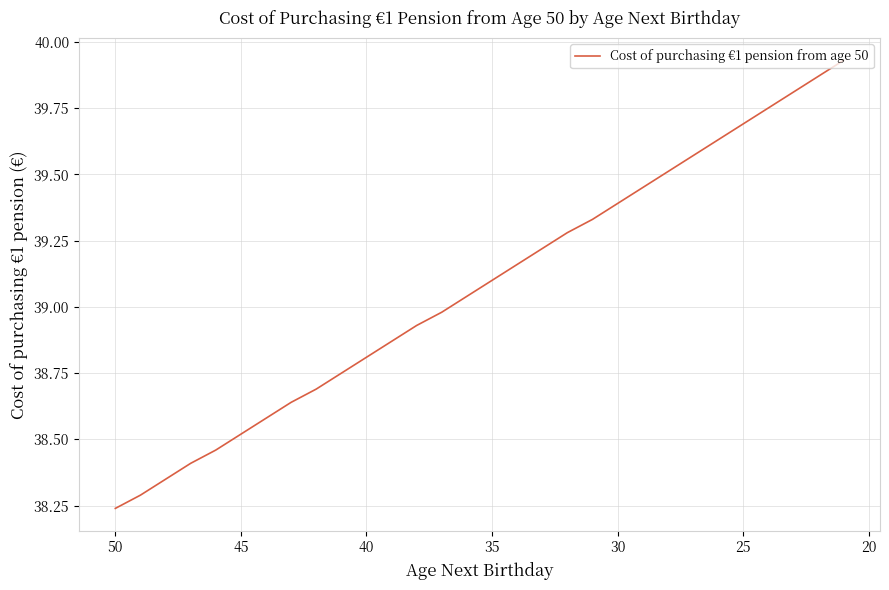

What is the difference between the maximum and second lowest values?

1.6